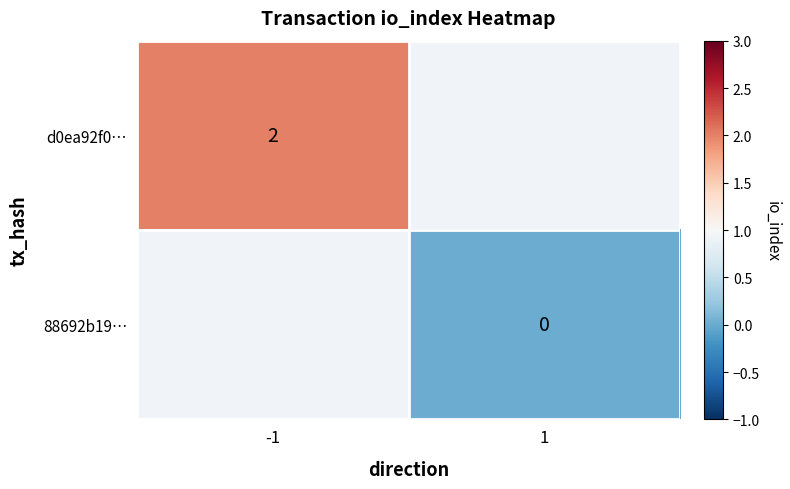

The d0ea92f0… series shows 2 at -1. True or false?

True